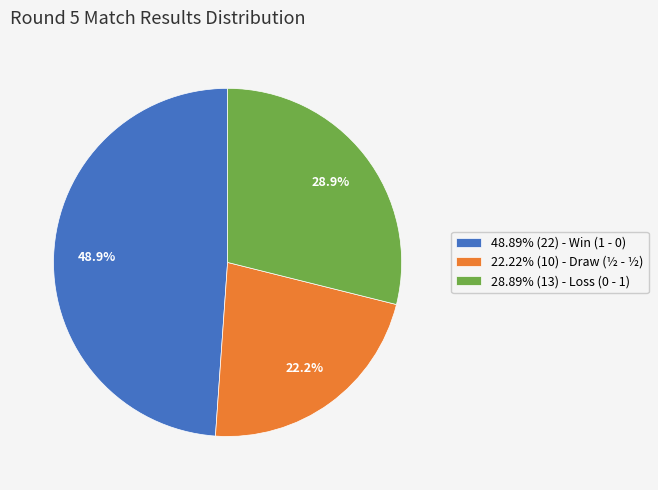

Combined, what portion of the pie is 48.89% (22) - Win (1 - 0) and 28.89% (13) - Loss (0 - 1)?

77.8%